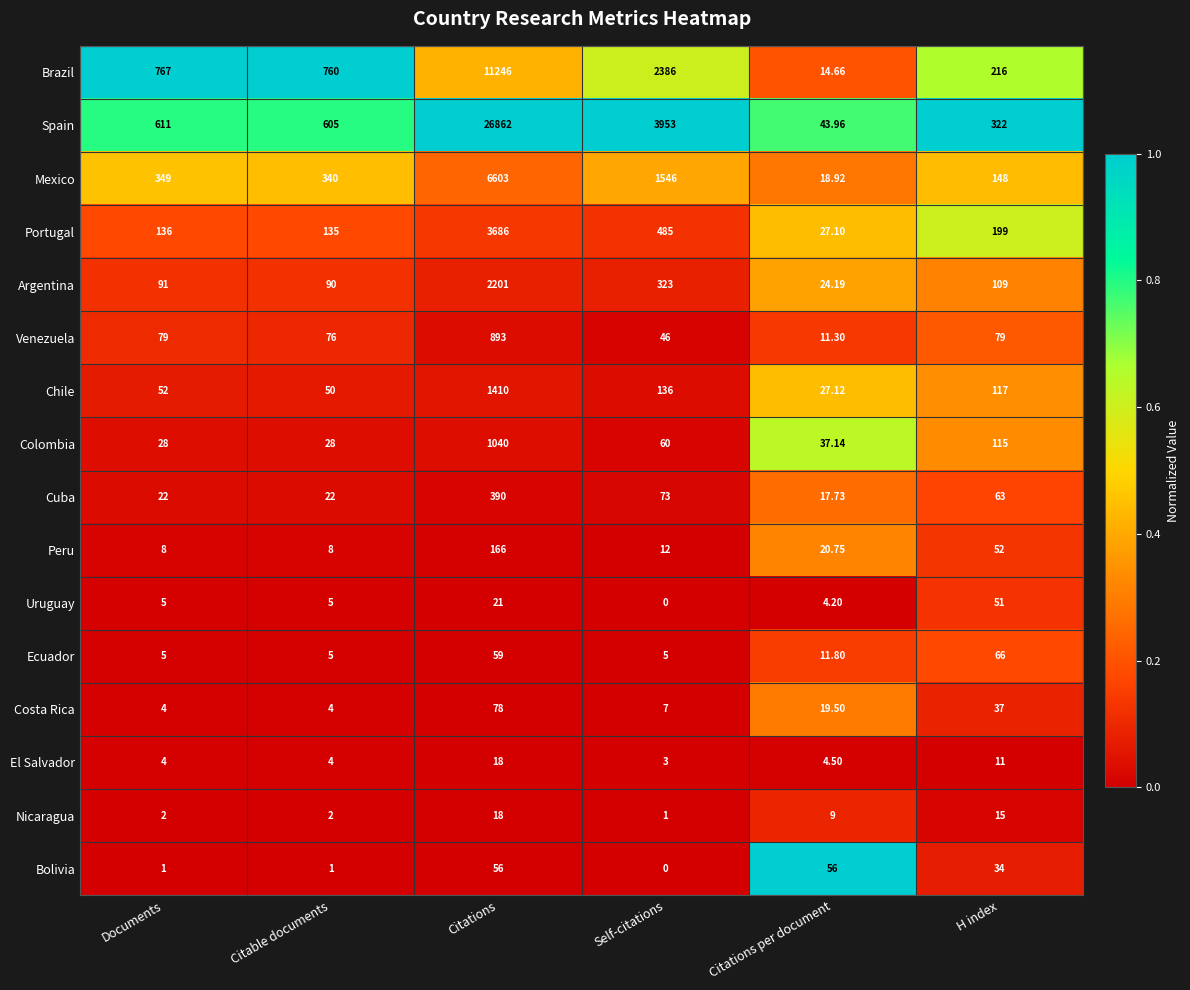

Where does the Peru series first go above 20?

Citations